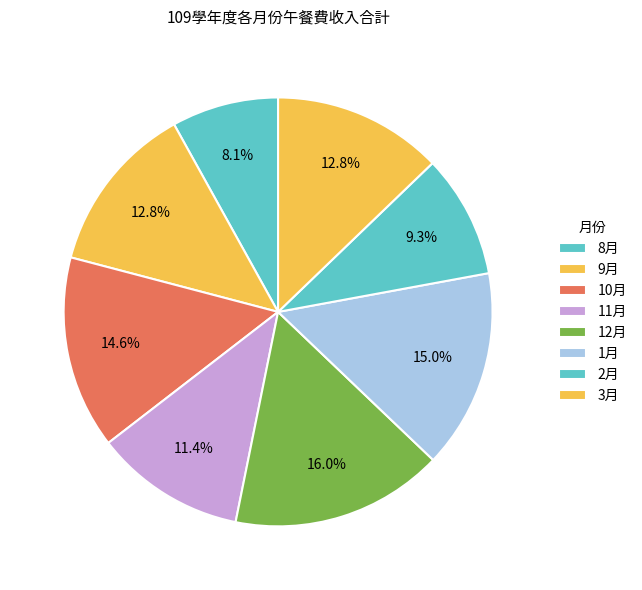

Does 8月 account for over 50% of the chart?

No